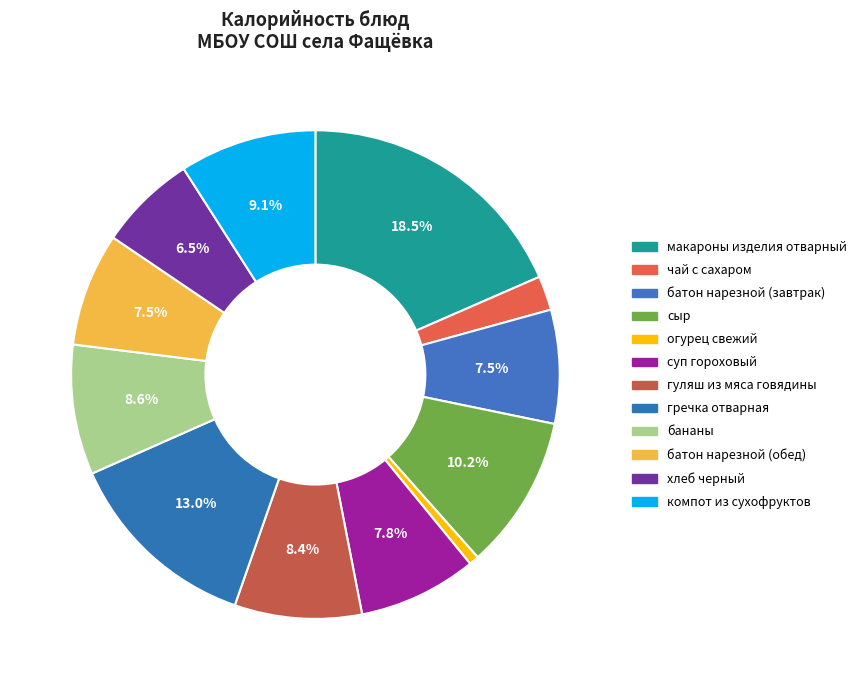

How many segments does this pie chart have?

12